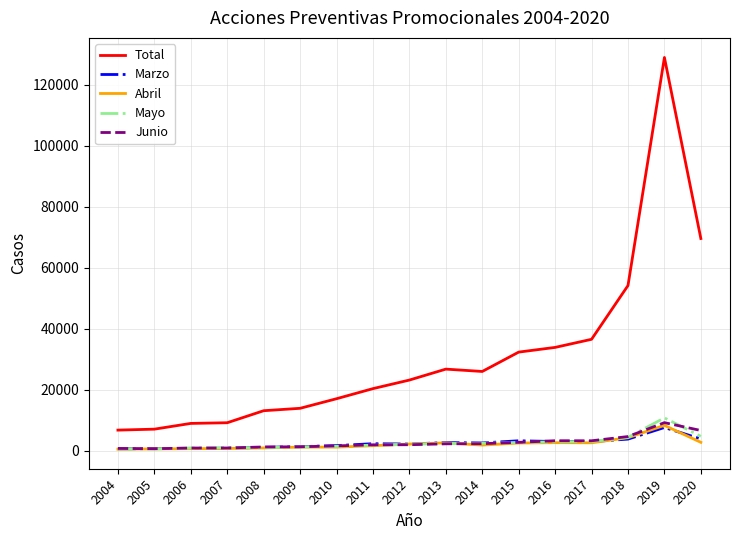

True or false: Mayo has more than 0 interior local peaks.

True